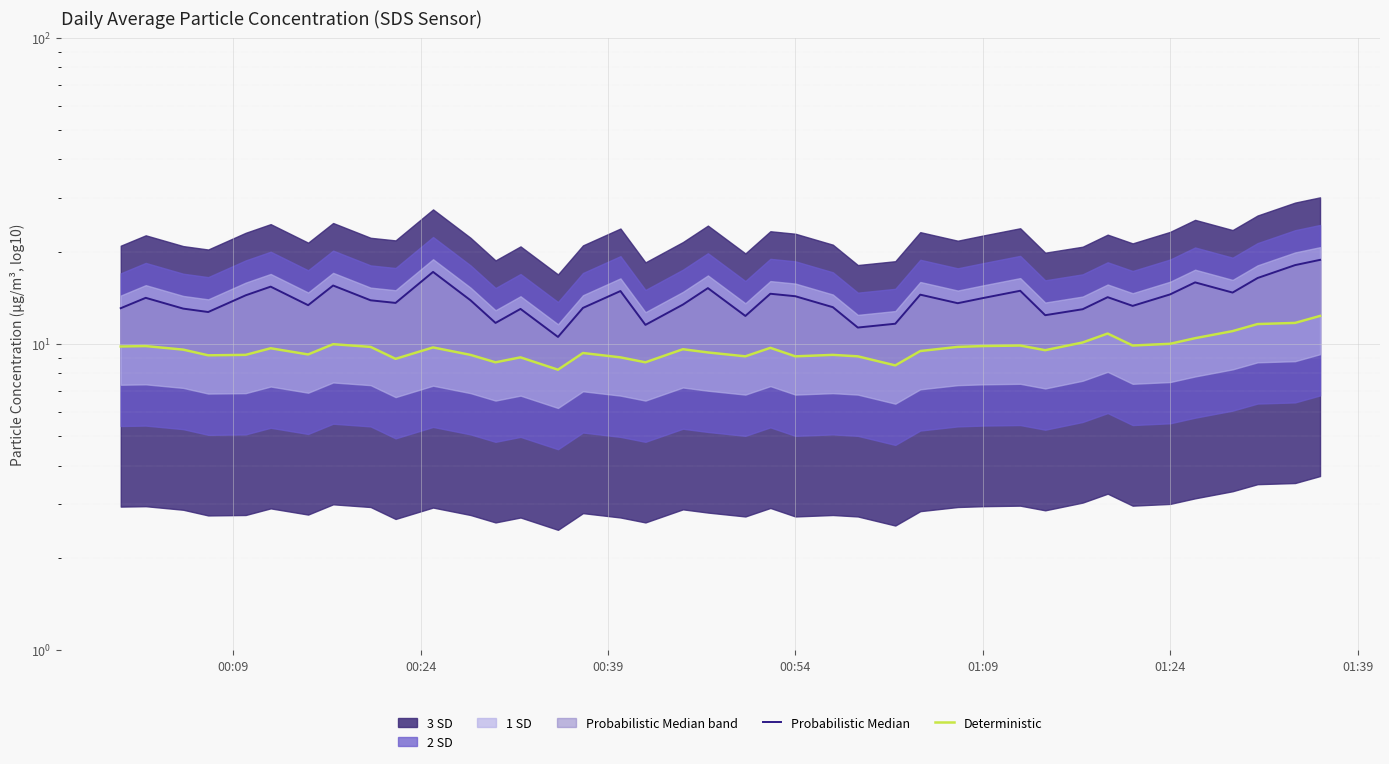

Where does the Probabilistic Median series first go above 13?

00:09